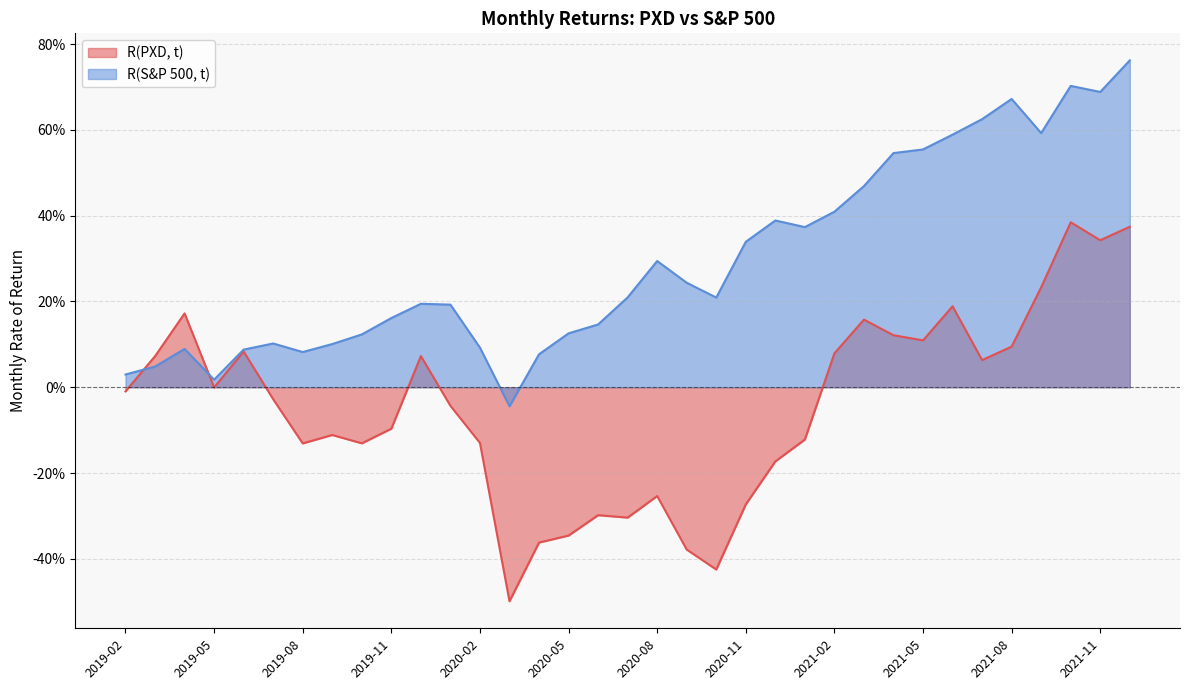

What are all the series names shown in the legend?

R(PXD, t), R(S&P 500, t)